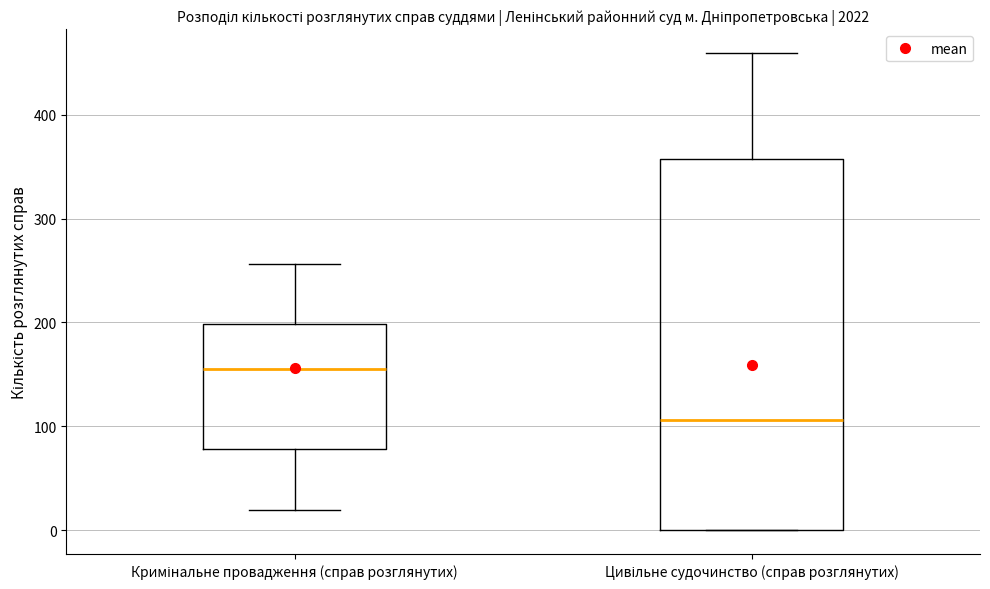

Comparing the boxes themselves (not the whiskers), which one is the tallest?

Цивільне судочинство (справ розглянутих)